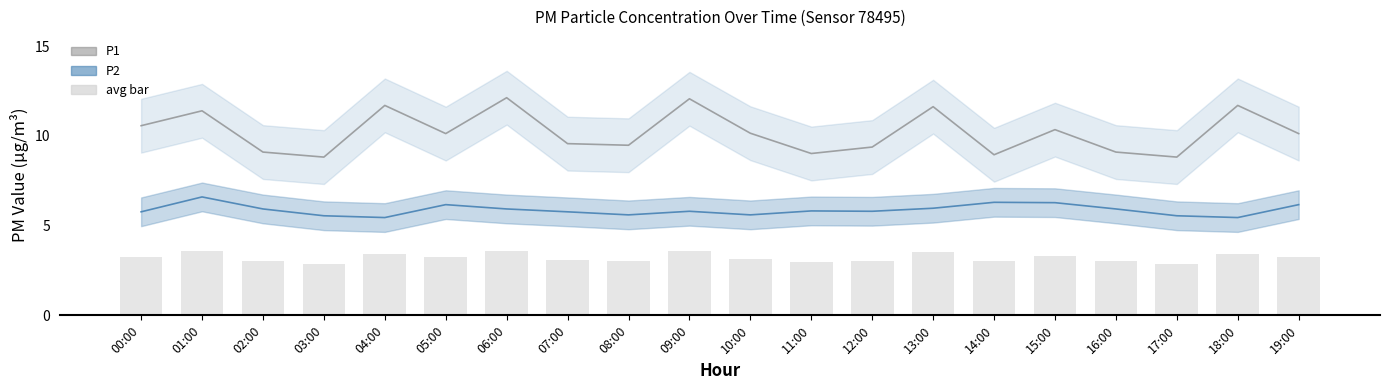

At which category is the sum across all series the highest?

06:00